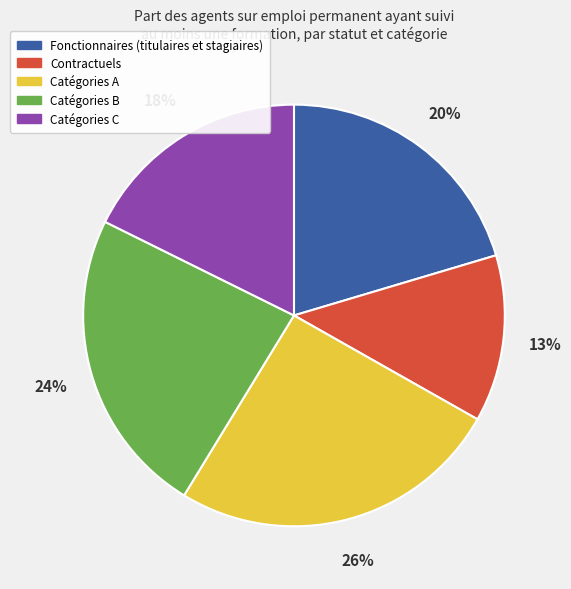

Between Fonctionnaires (titulaires et stagiaires) and Catégories A, which is larger?

Catégories A